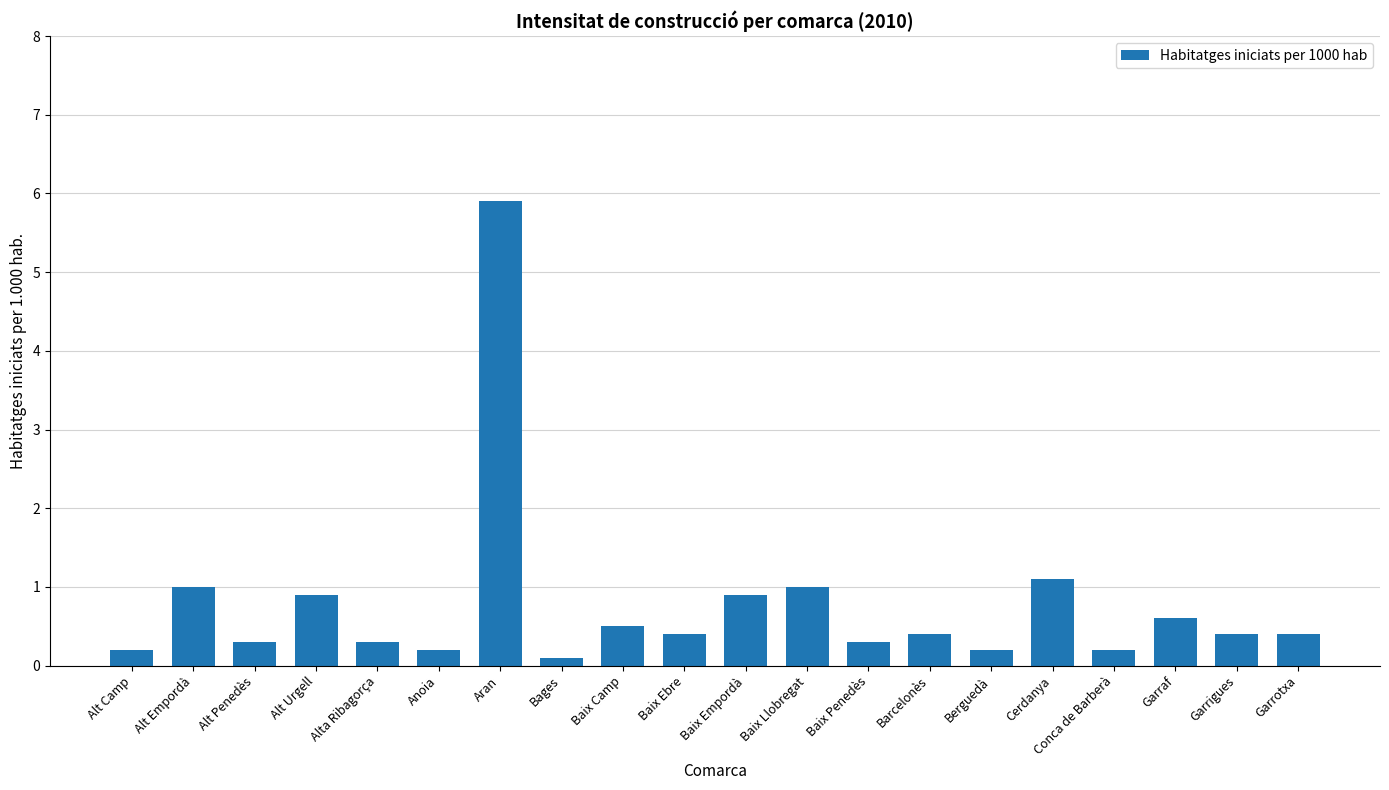

What is the value of the 14th bar from the left?

0.4